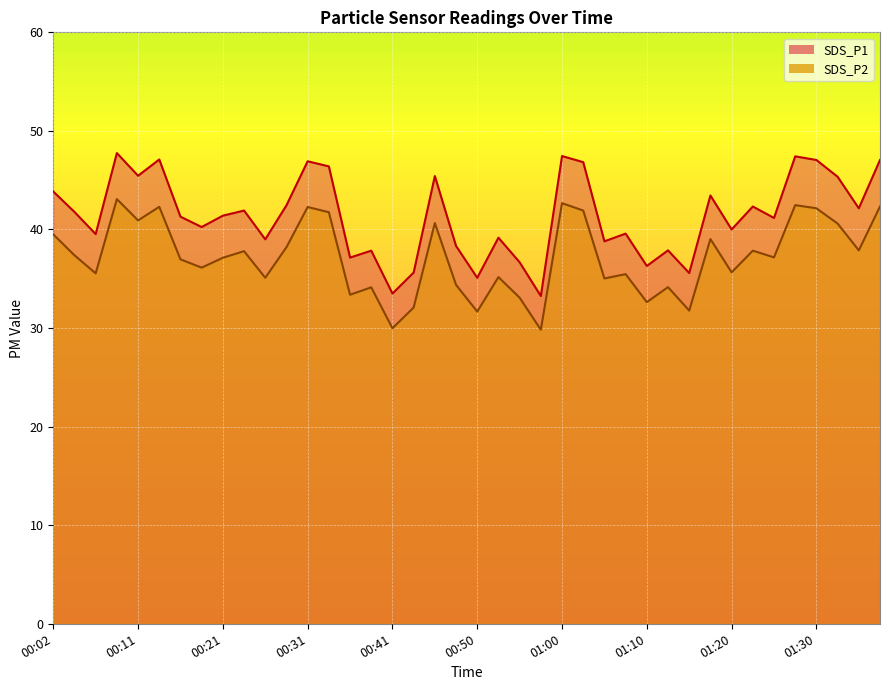

What position from the left is 01:12?

30